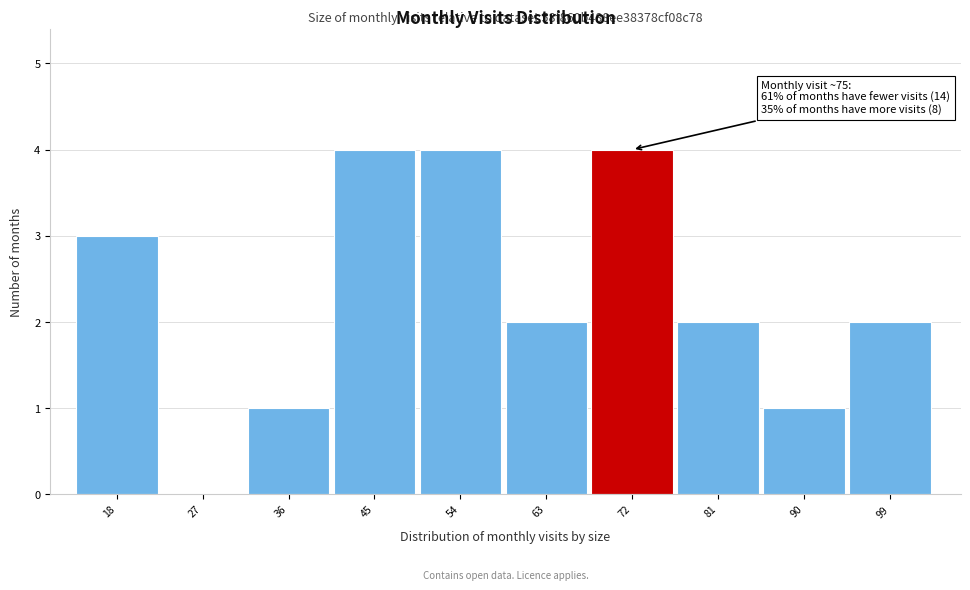

Reading right to left, list all the values displayed in this chart.

99=2	90=1	81=2	72=4	63=2	54=4	45=4	36=1	27=0	18=3